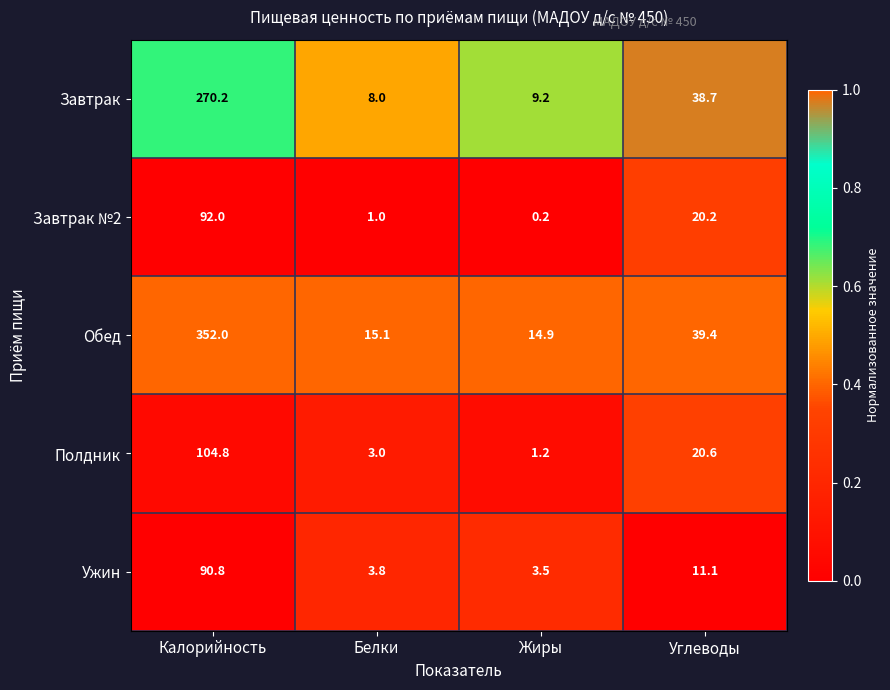

The value of Ужин at Жиры is 3.5. True or false?

True